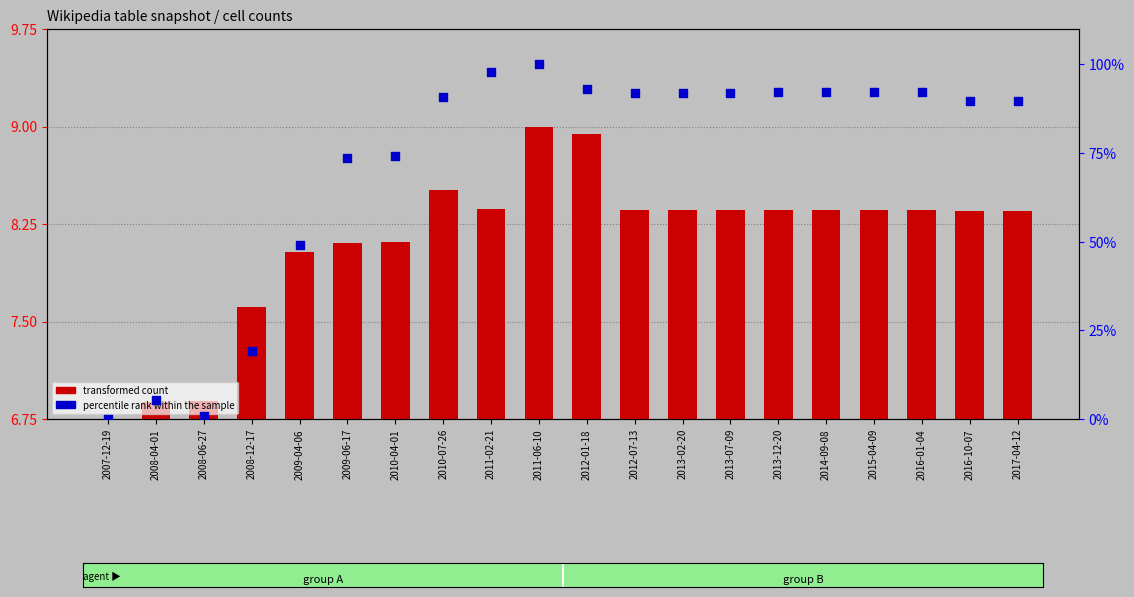

At which category is the sum across all series the highest?

2011-06-10